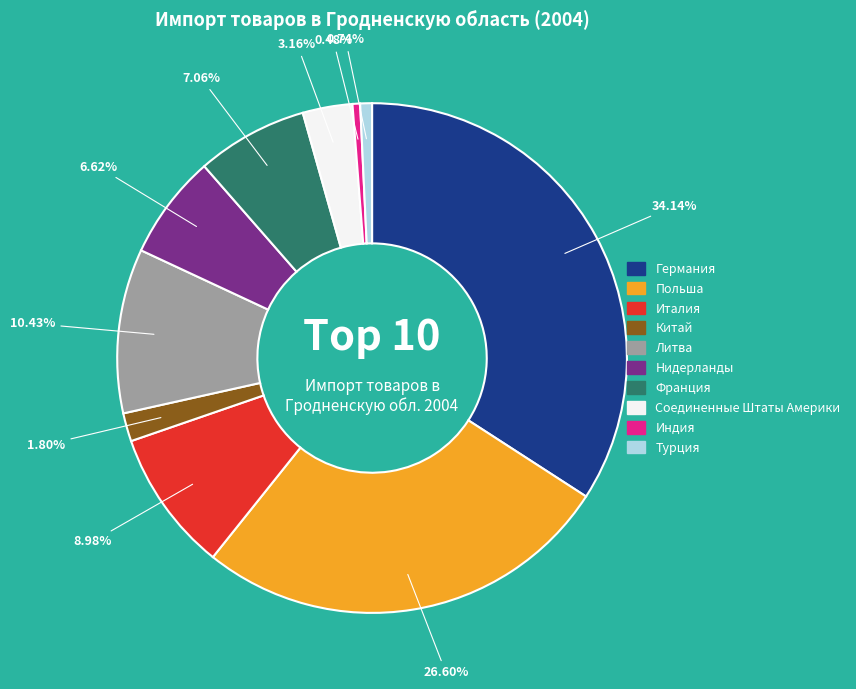

Count the number of slices in the pie.

10